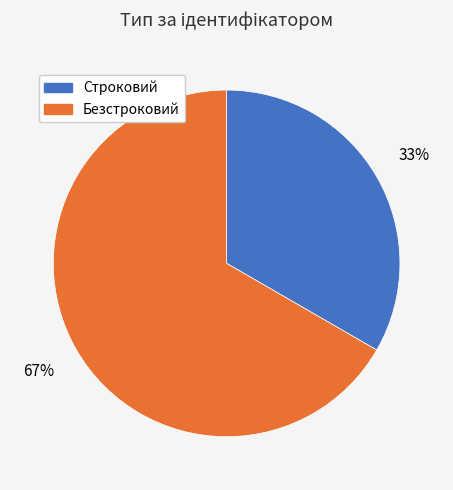

Which slice represents more than half of the pie?

Безстроковий